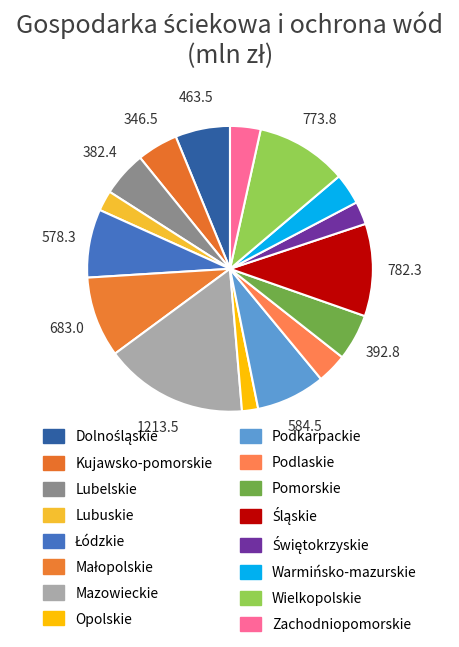

How many segments does this pie chart have?

16